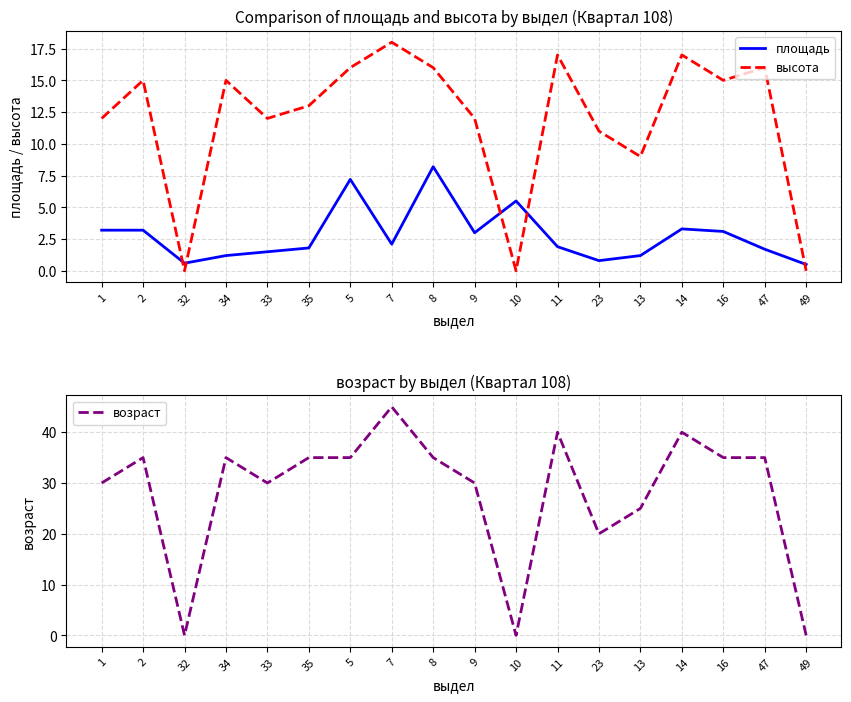

The value of площадь at 11 is 2.7. True or false?

False